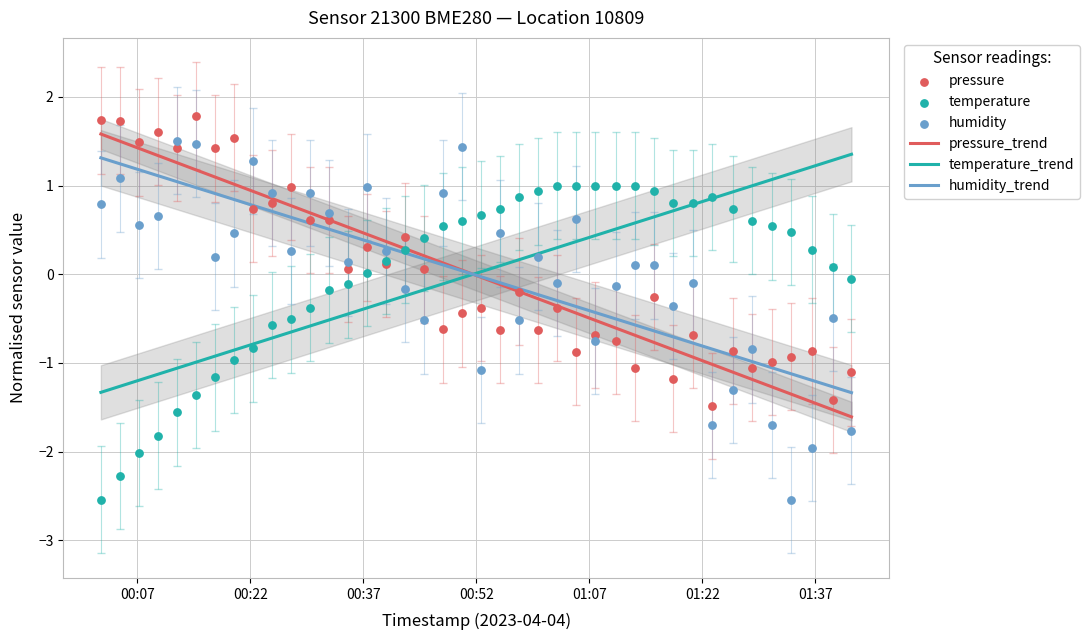

At how many categories does at least one series exceed -1?

40